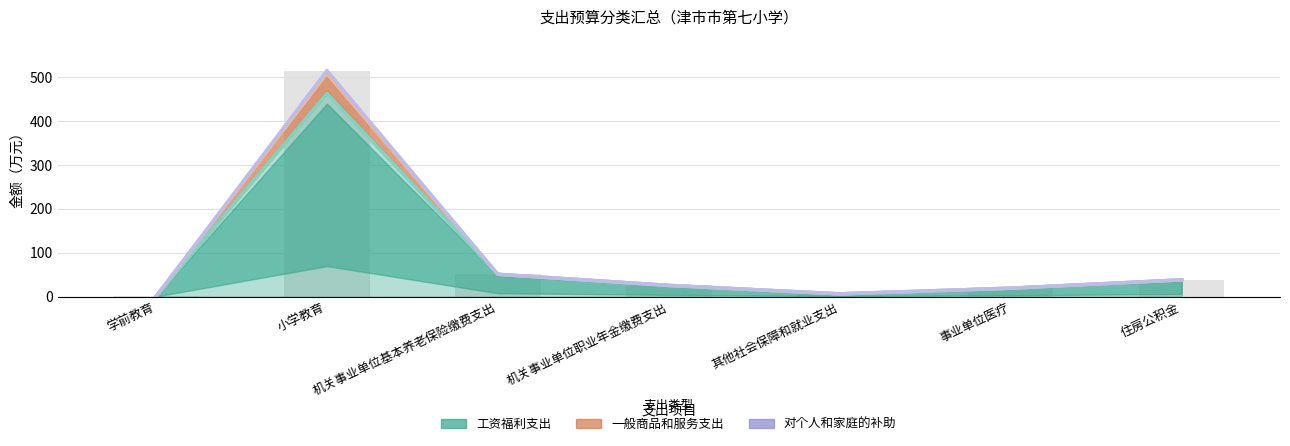

What is the label of the 1st bar from the right?

住房公积金